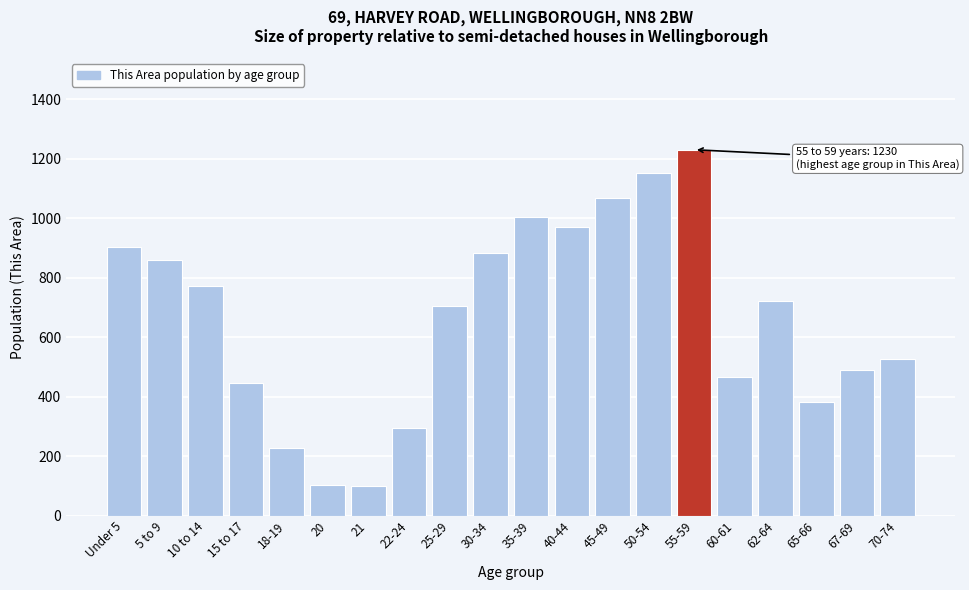

The value at 10 to 14 is 773. True or false?

True